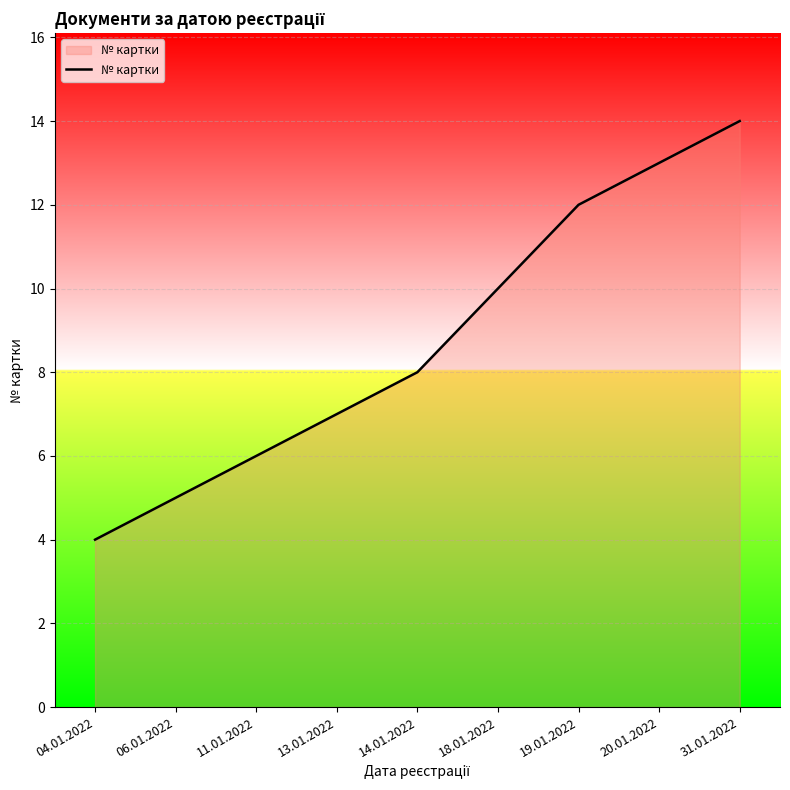

What is the difference between the second highest and minimum values?

9